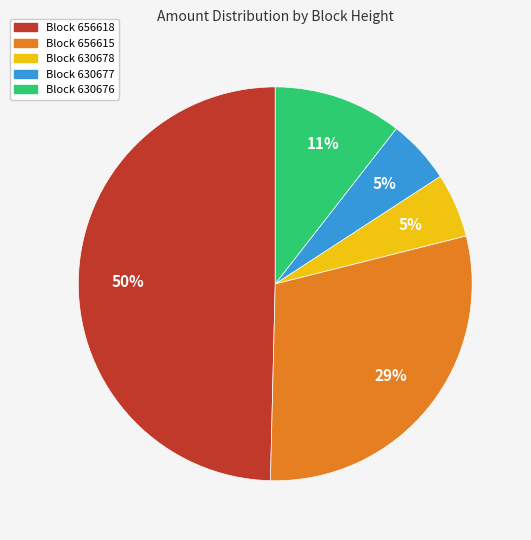

To the nearest percent, what is the average slice percentage?

20%